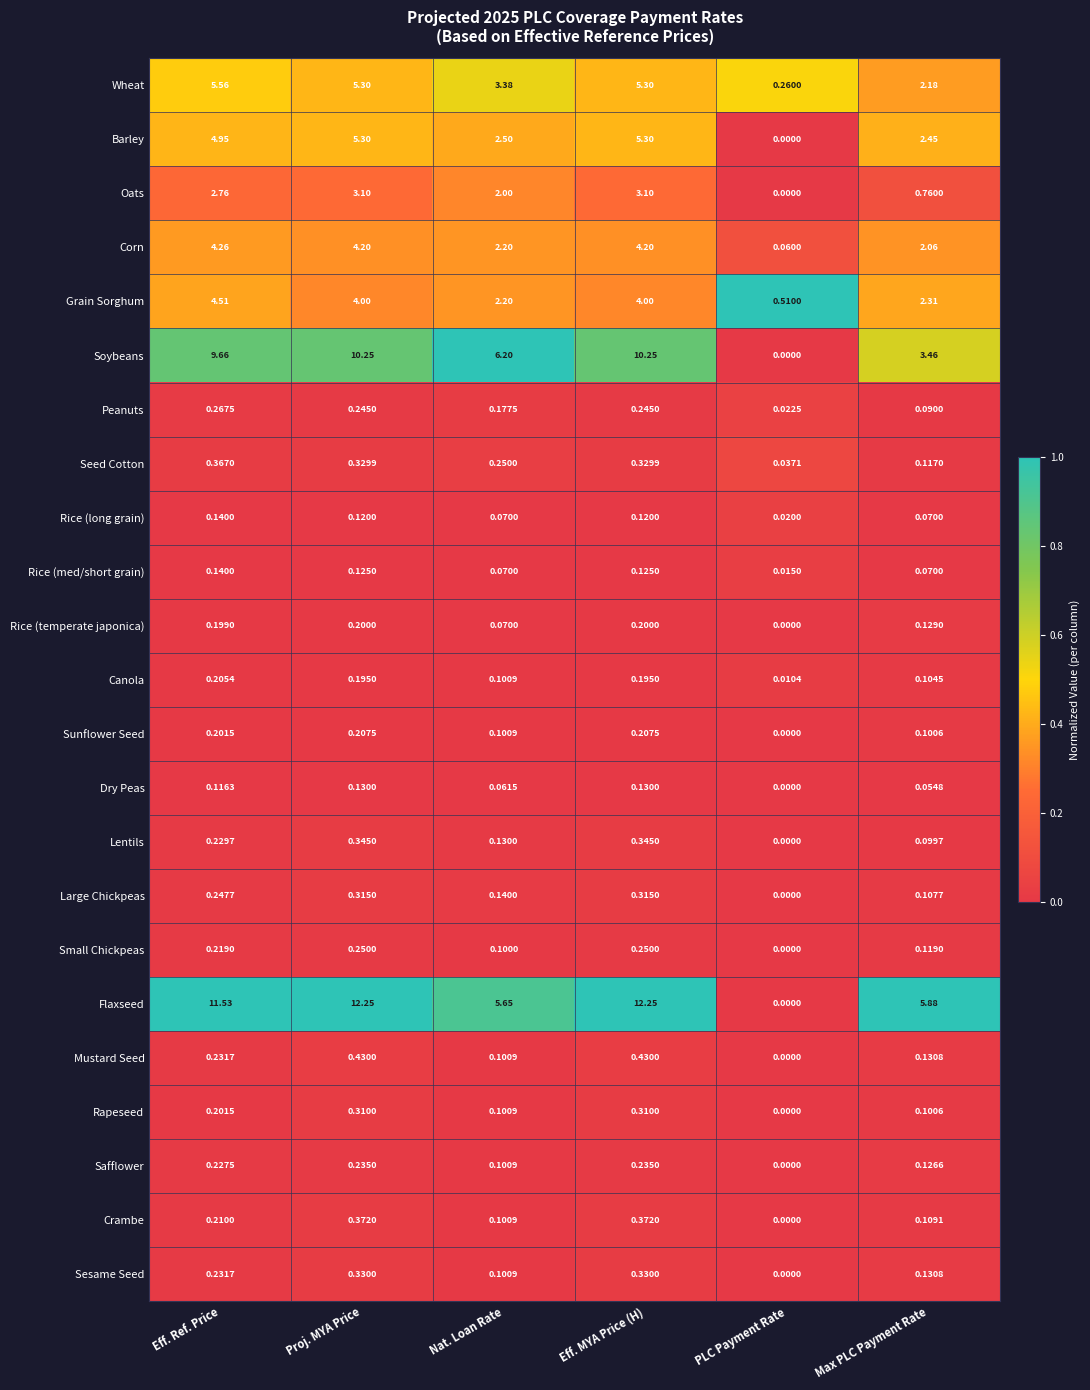

Which series has the largest total across all categories?

Flaxseed